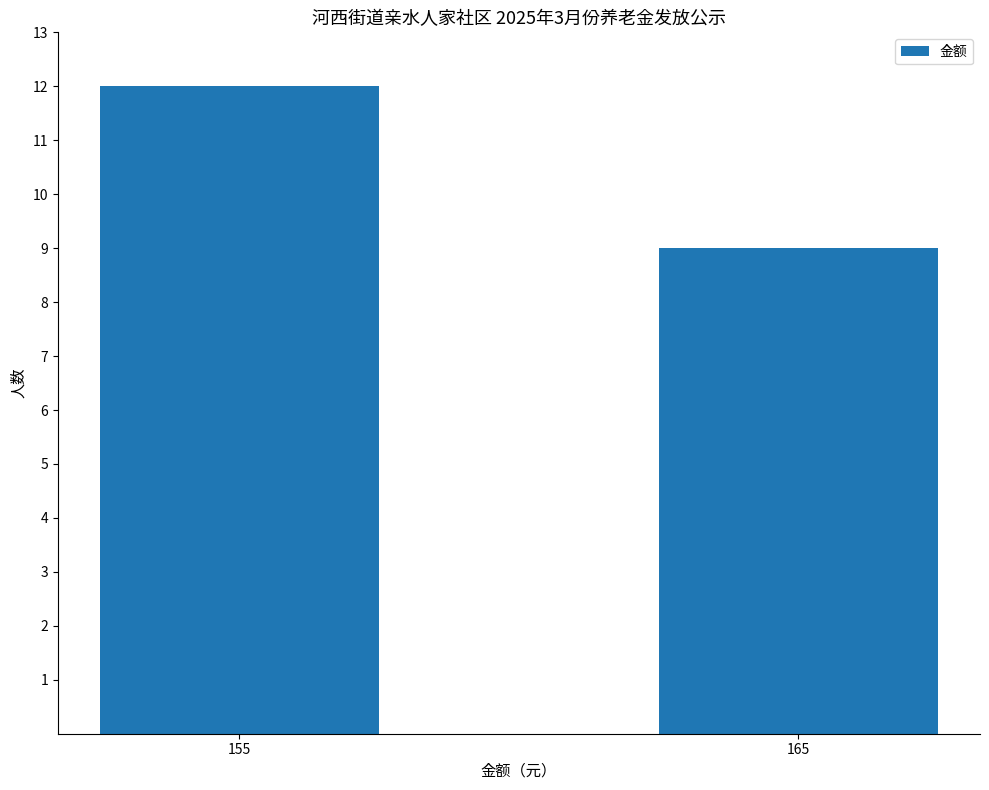

What is the greatest value displayed?

12